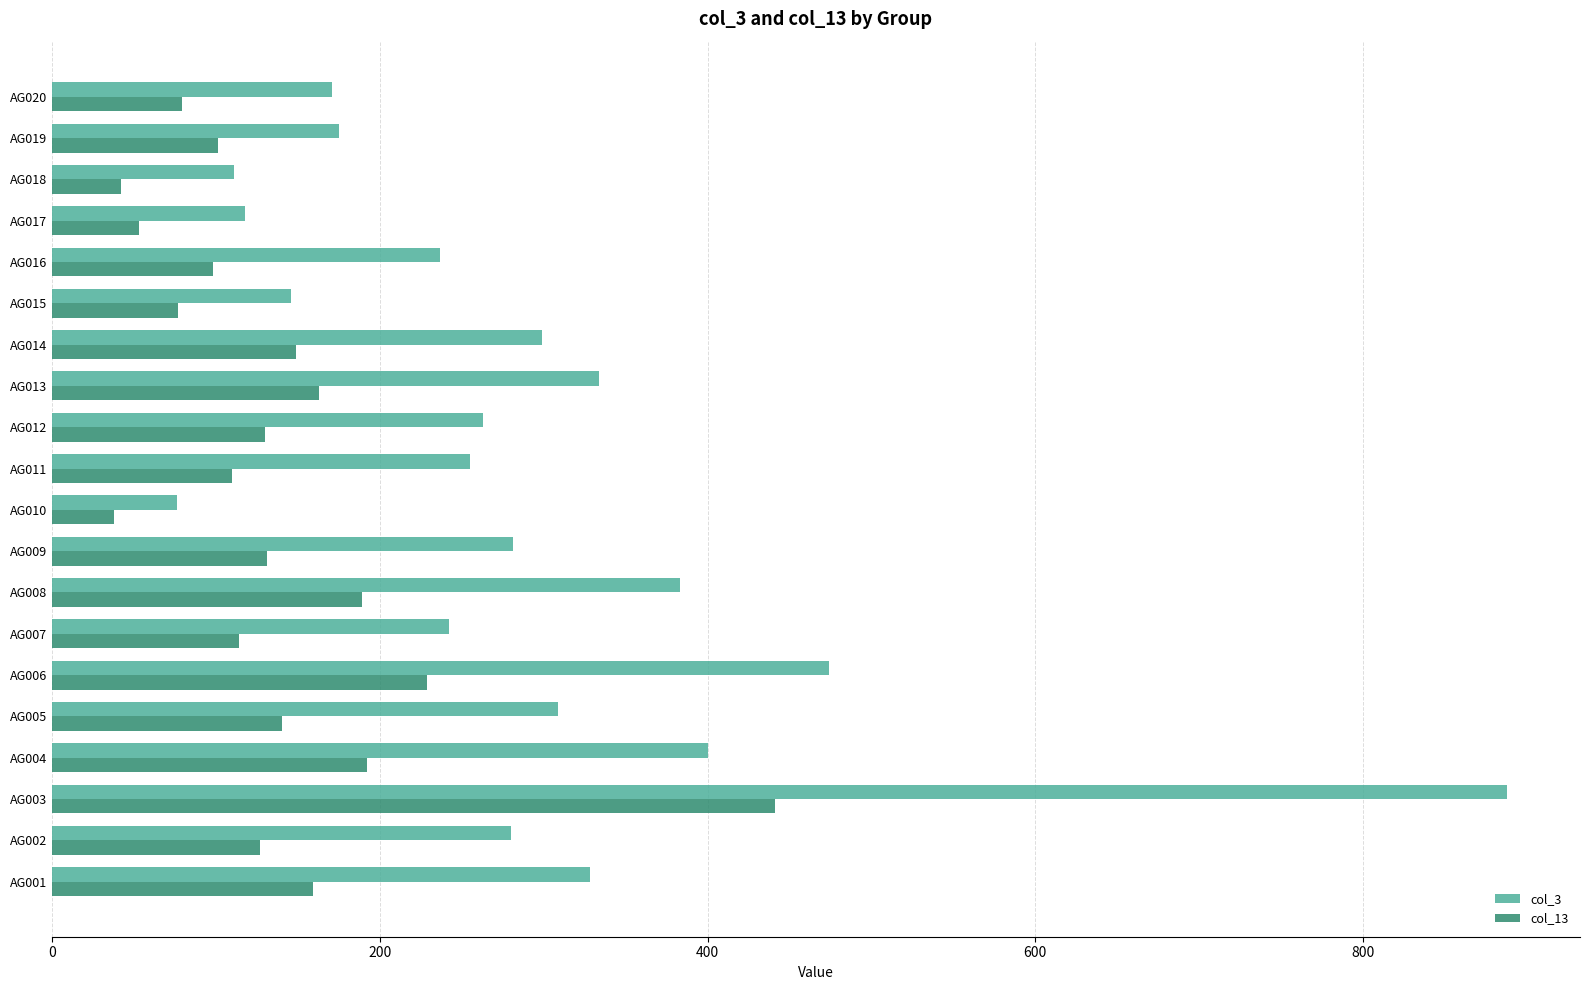

Which series has the largest range (max minus min)?

col_3